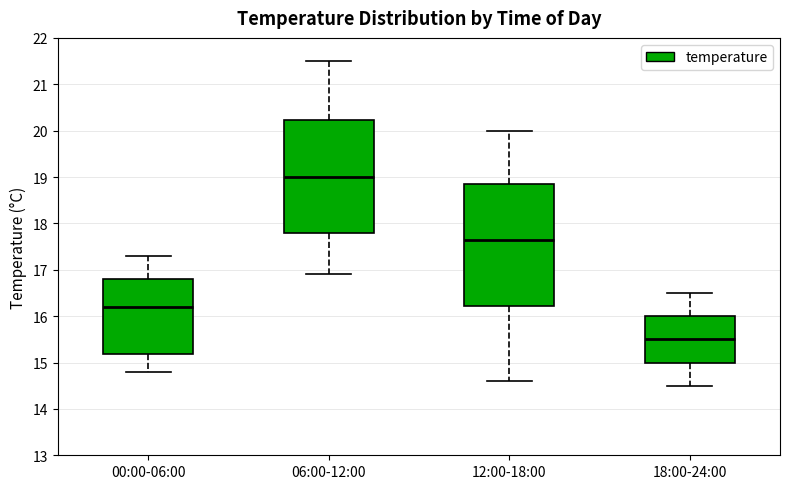

Which box is the tallest, from its lower edge to its upper edge?

12:00-18:00